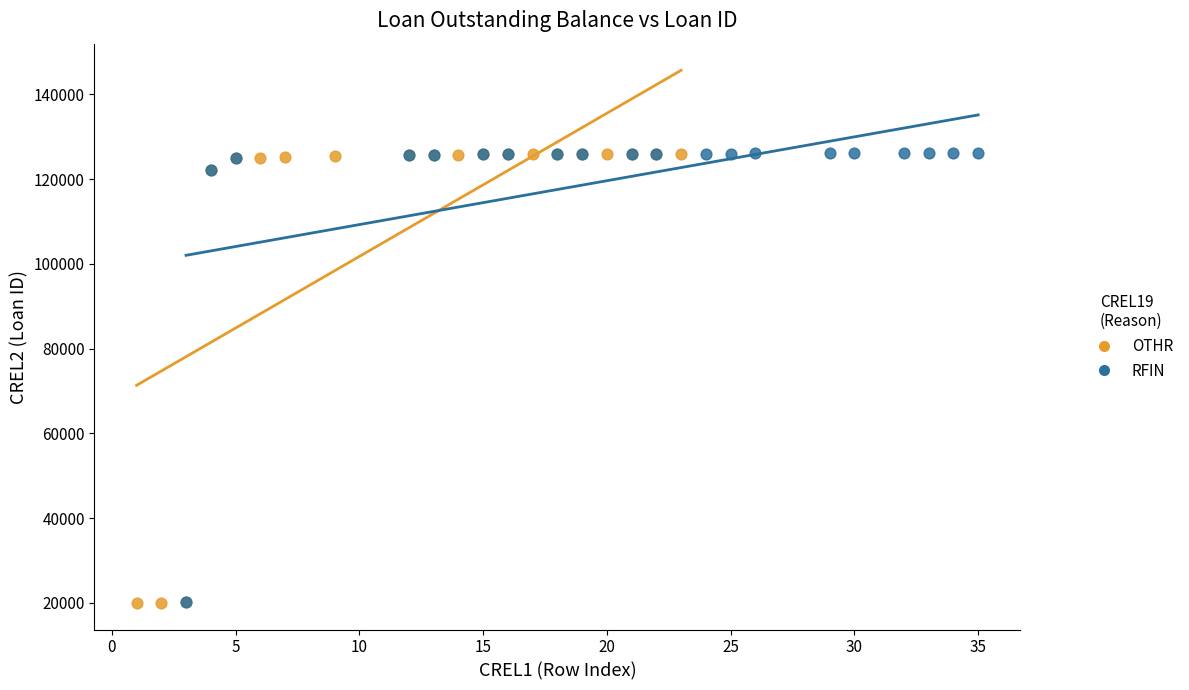

What are all the series names shown in the legend?

OTHR, RFIN